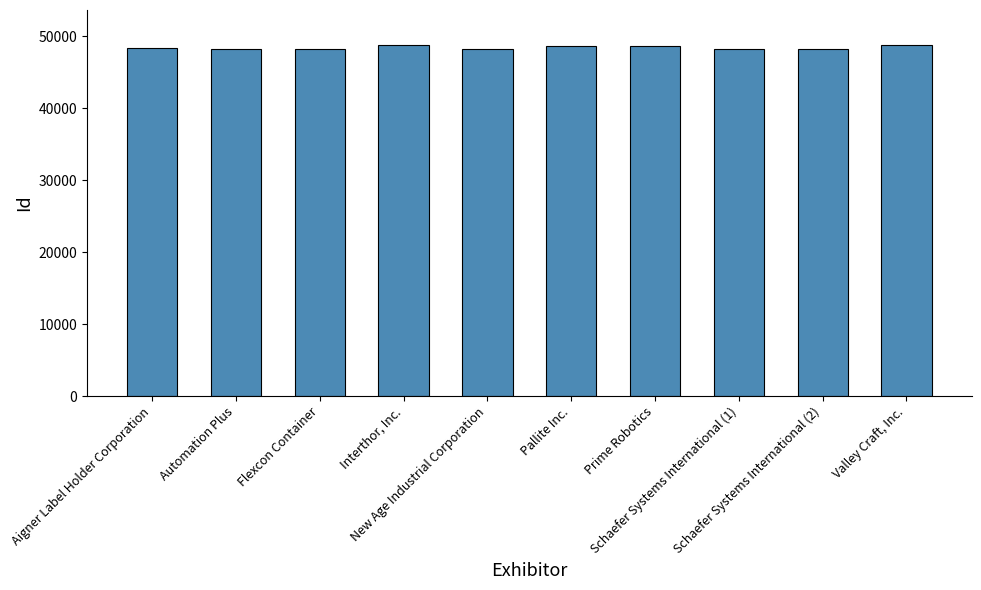

List the labels in order of value, smallest first.

New Age Industrial Corporation, Flexcon Container, Schaefer Systems International (1), Schaefer Systems International (2), Automation Plus, Aigner Label Holder Corporation, Prime Robotics, Pallite Inc., Interthor, Inc., Valley Craft, Inc.